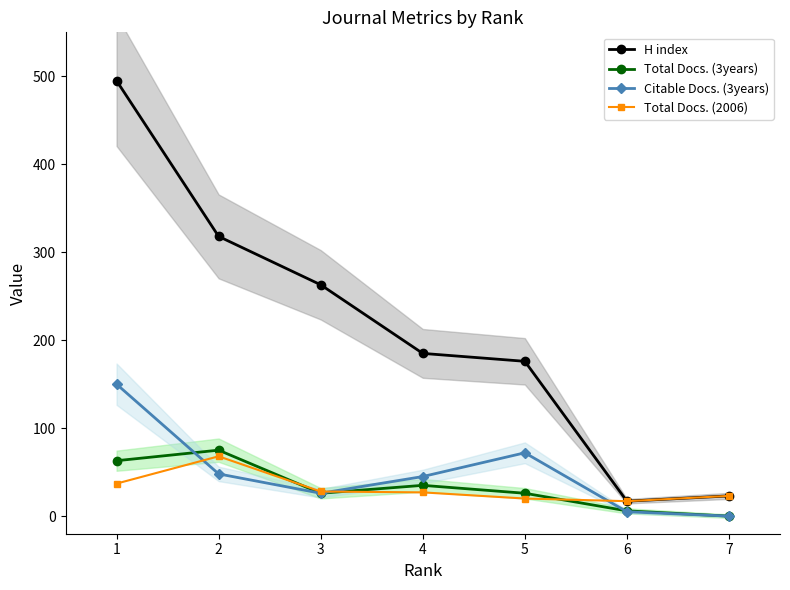

List the series in order of their peak value, lowest first.

Total Docs. (2006), Total Docs. (3years), Citable Docs. (3years), H index